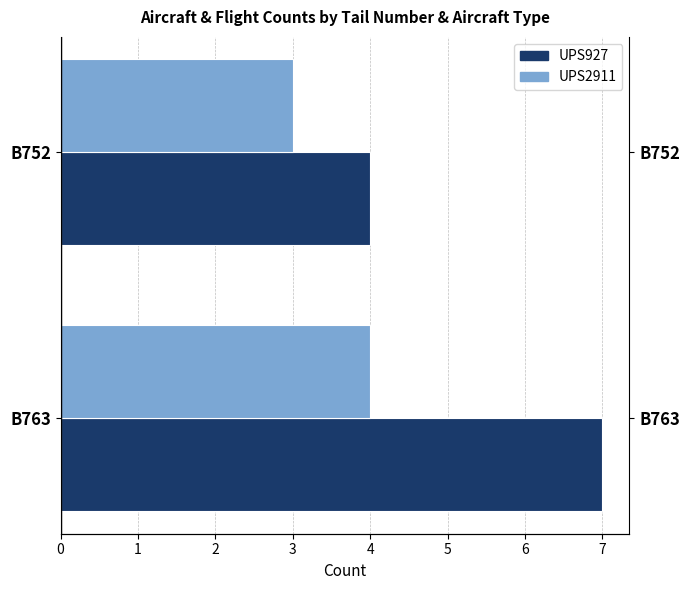

Which series has the largest range (max minus min)?

UPS927